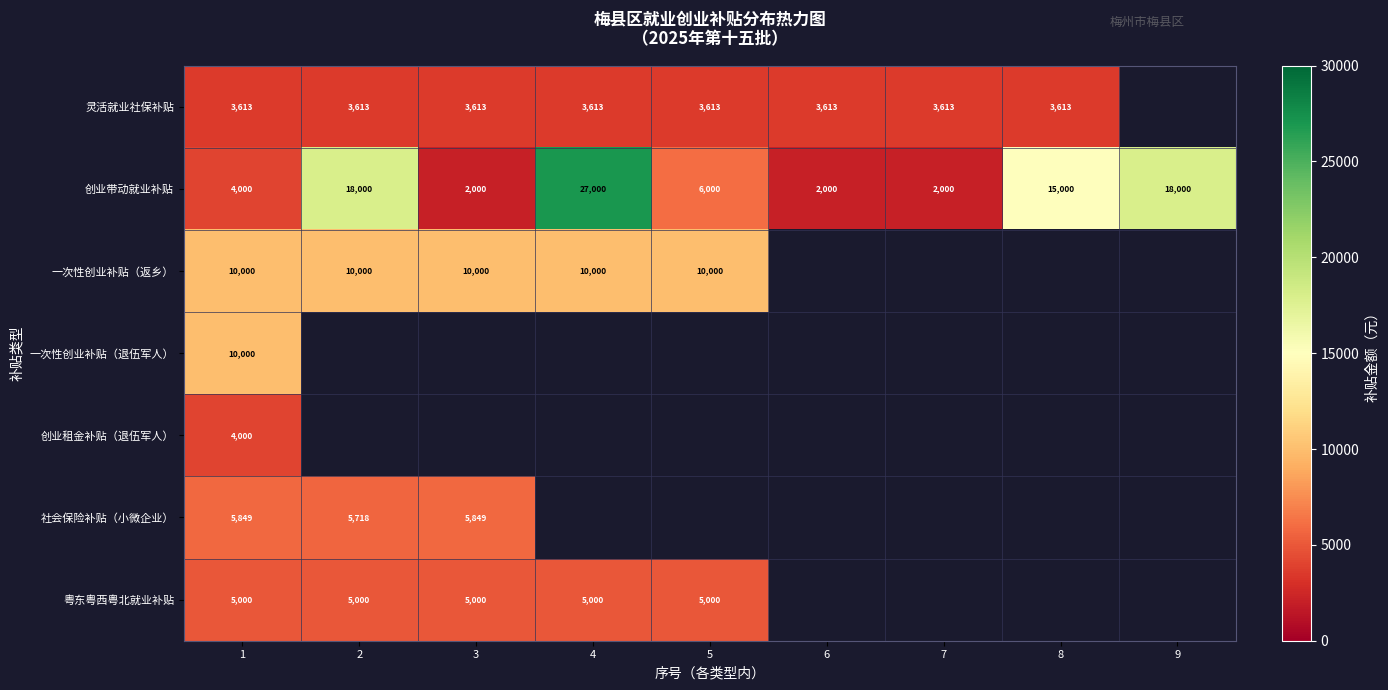

What is the spread (max minus min) of values at 6?

1613.3